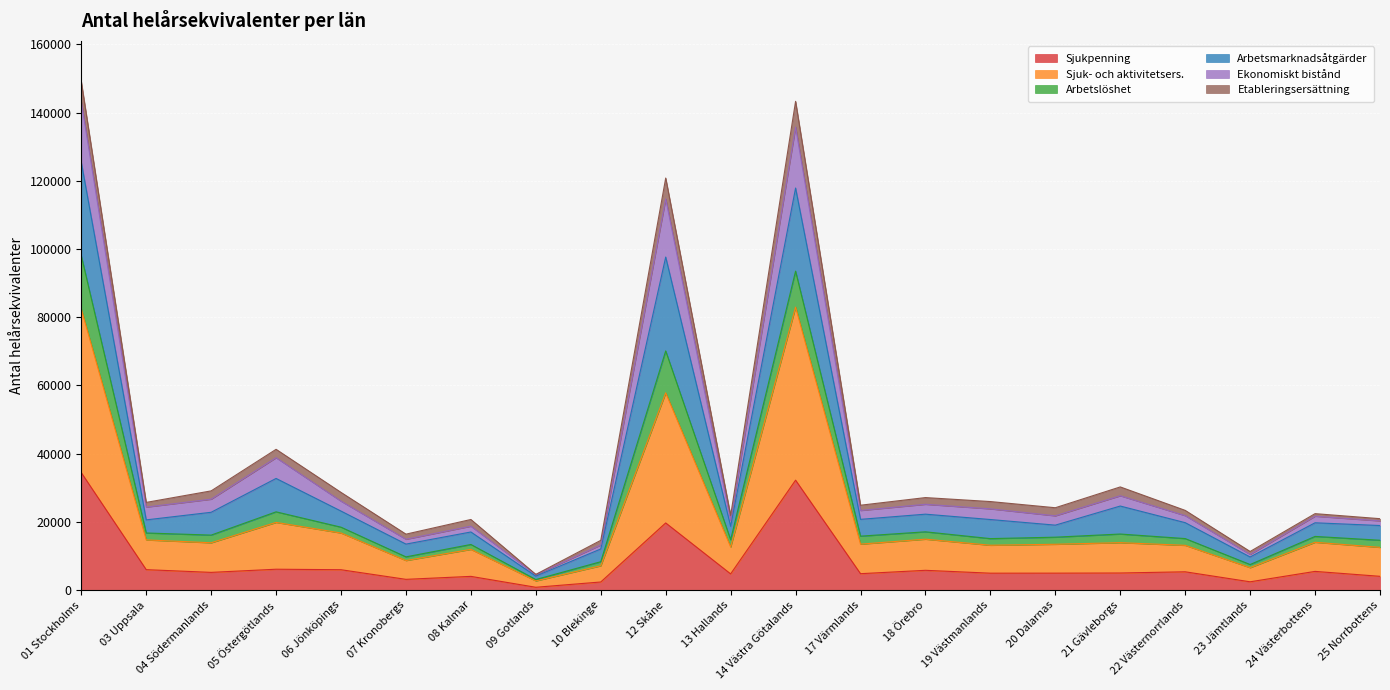

List the labels in order of Arbetslöshet value, smallest first.

09 Gotlands, 23 Jämtlands, 10 Blekinge, 07 Kronobergs, 08 Kalmar, 13 Hallands, 25 Norrbottens, 20 Dalarnas, 24 Västerbottens, 22 Västernorrlands, 03 Uppsala, 19 Västmanlands, 17 Värmlands, 18 Örebro, 04 Södermanlands, 06 Jönköpings, 21 Gävleborgs, 05 Östergötlands, 12 Skåne, 14 Västra Götalands, 01 Stockholms